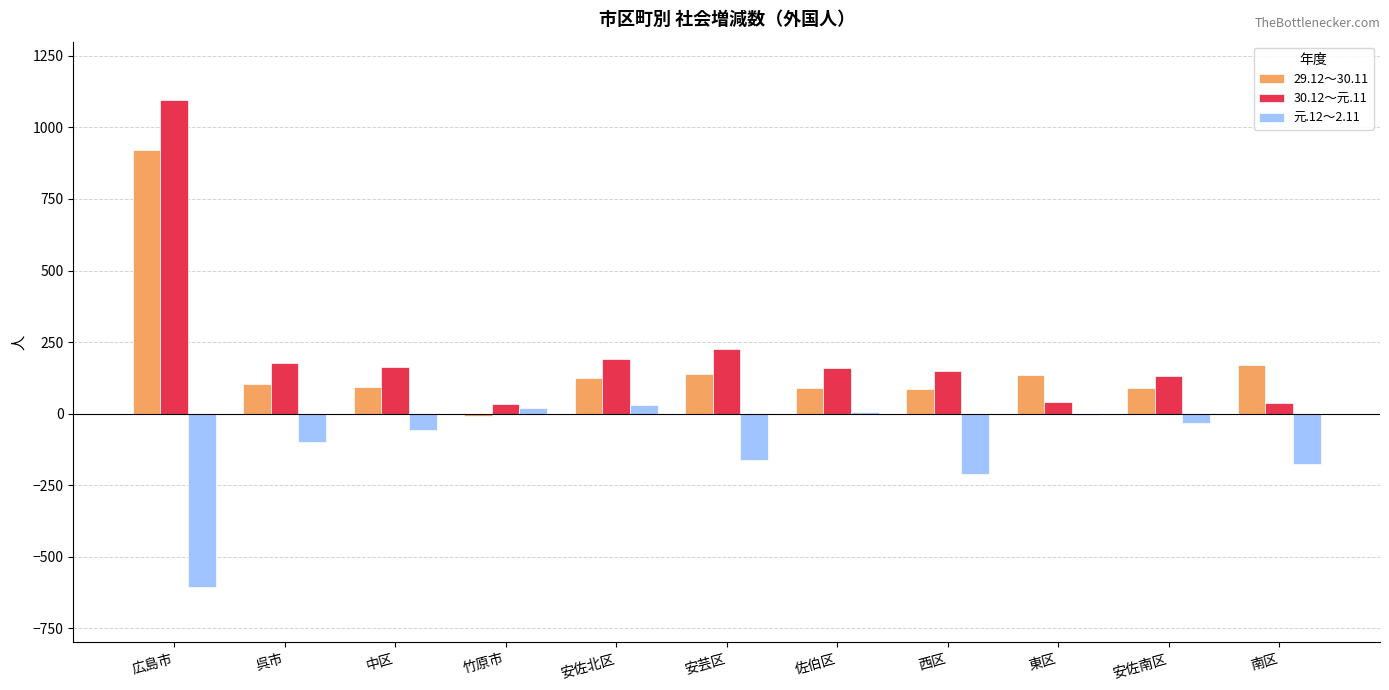

At which category is the sum across all series the highest?

広島市